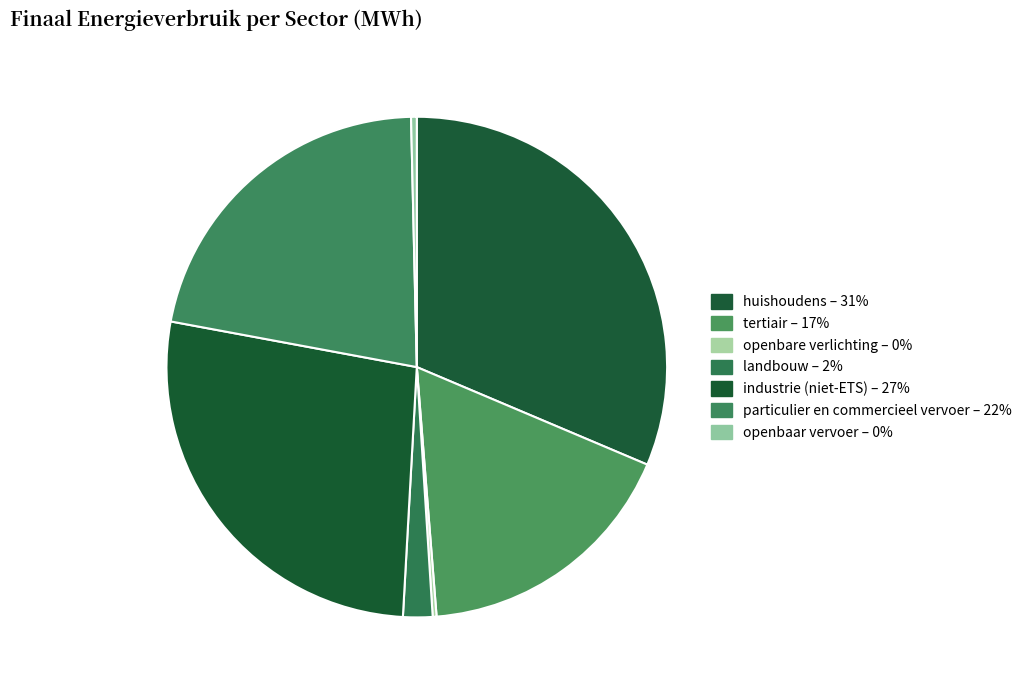

To the nearest percent, what percentage of the pie is tertiair?

17%